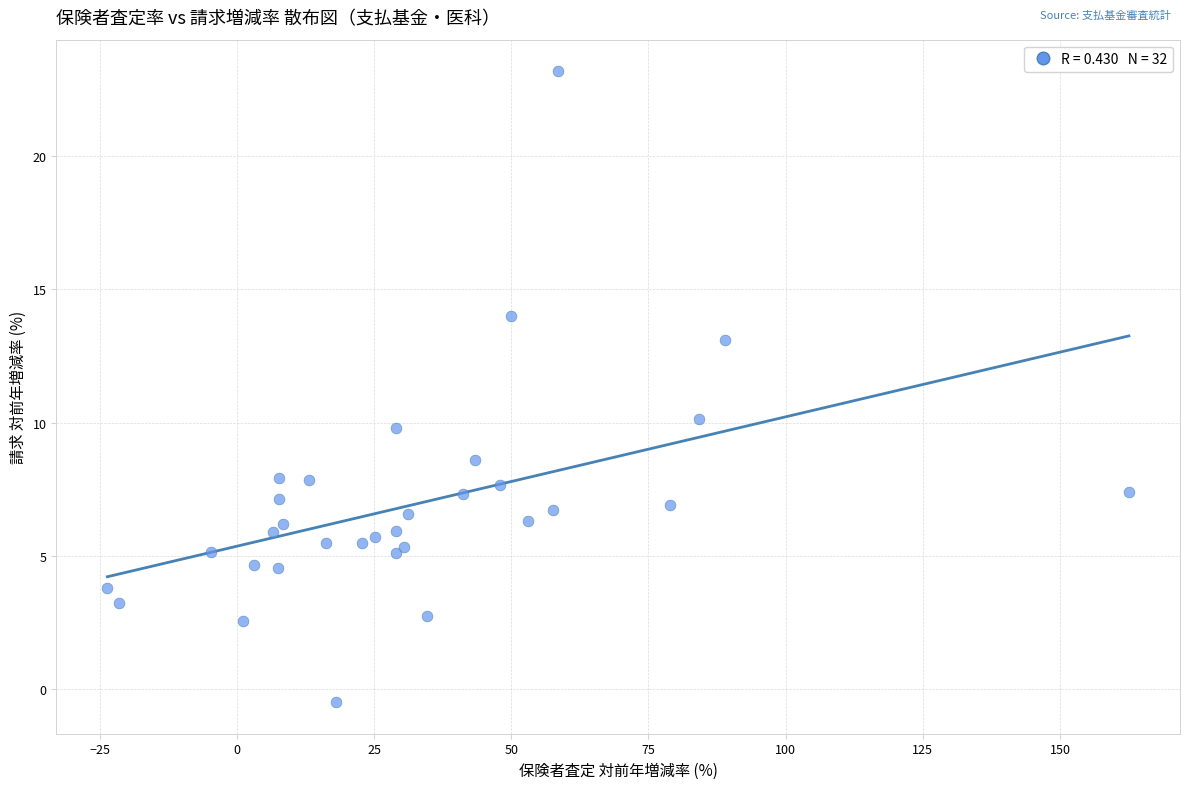

What Y value in the scatter plot is closest to 11?

10.1